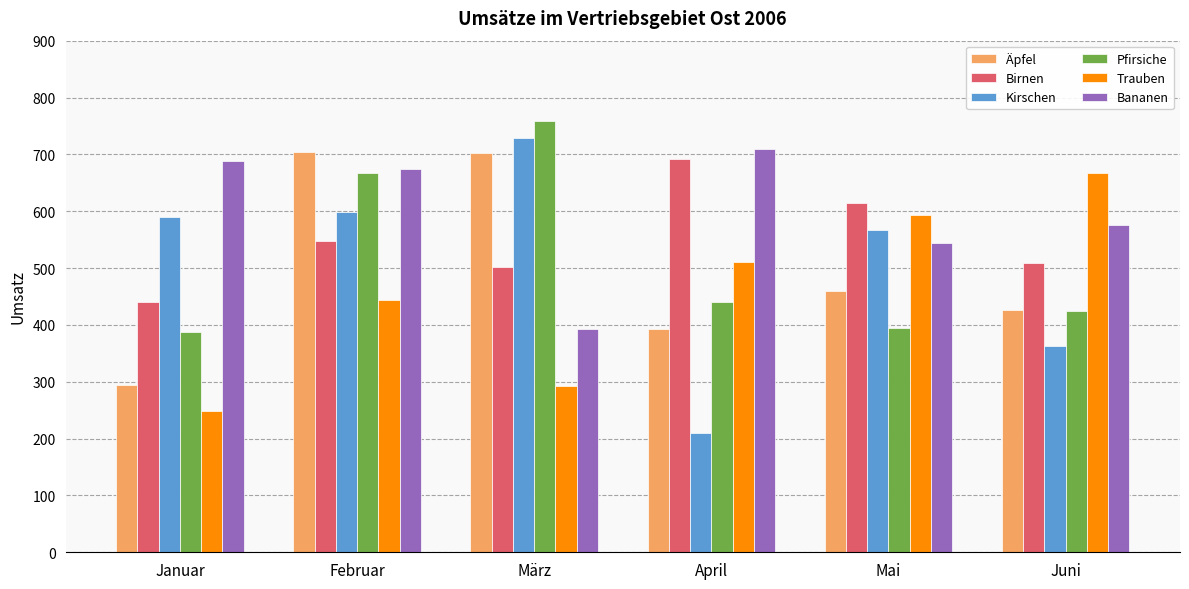

What is the highest value of the Bananen series?

709